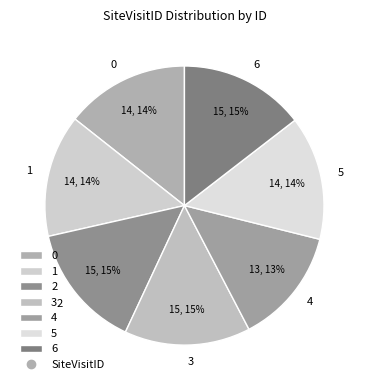

What is the ratio of the value at 1 to the value at 0?

1.0